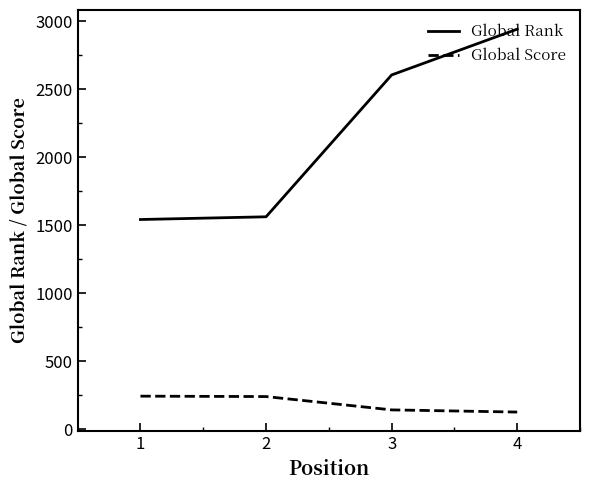

True or false: Global Score and Global Rank cross at least once.

False